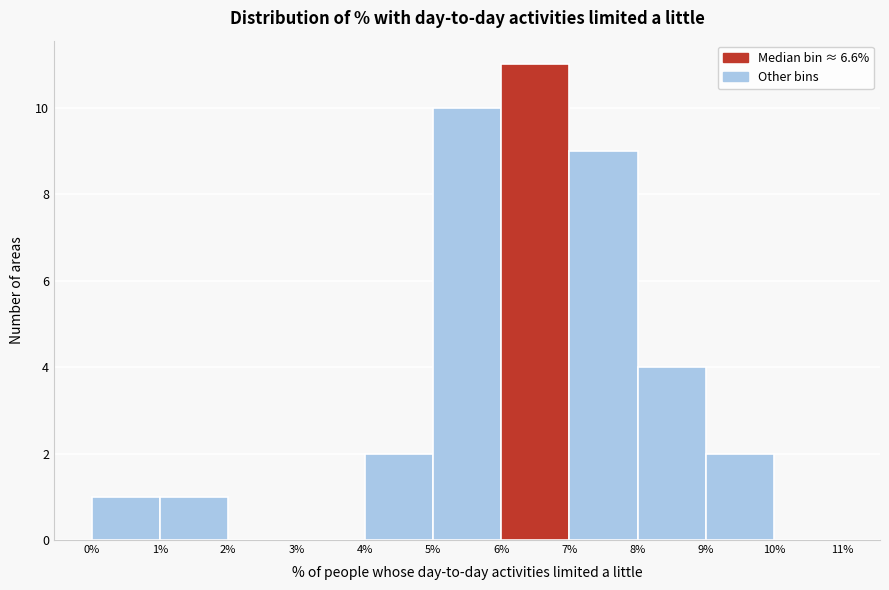

How tall is the bar that spans 1% to 2% on the x-axis? The values are not printed on the chart, so give them approximately, as read against the axis.

1